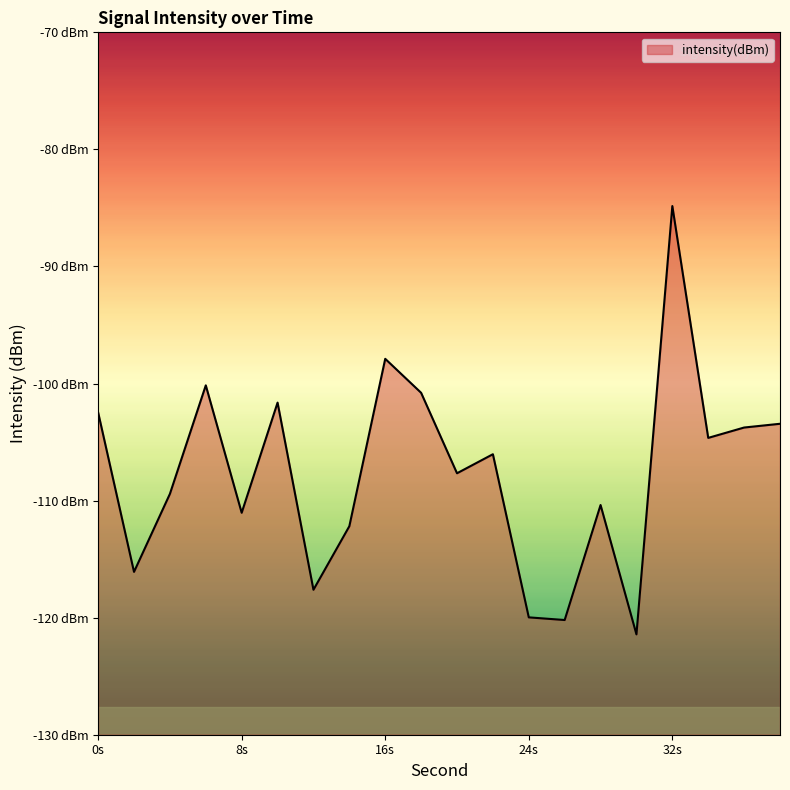

Which label corresponds to the largest value in the chart?

32s